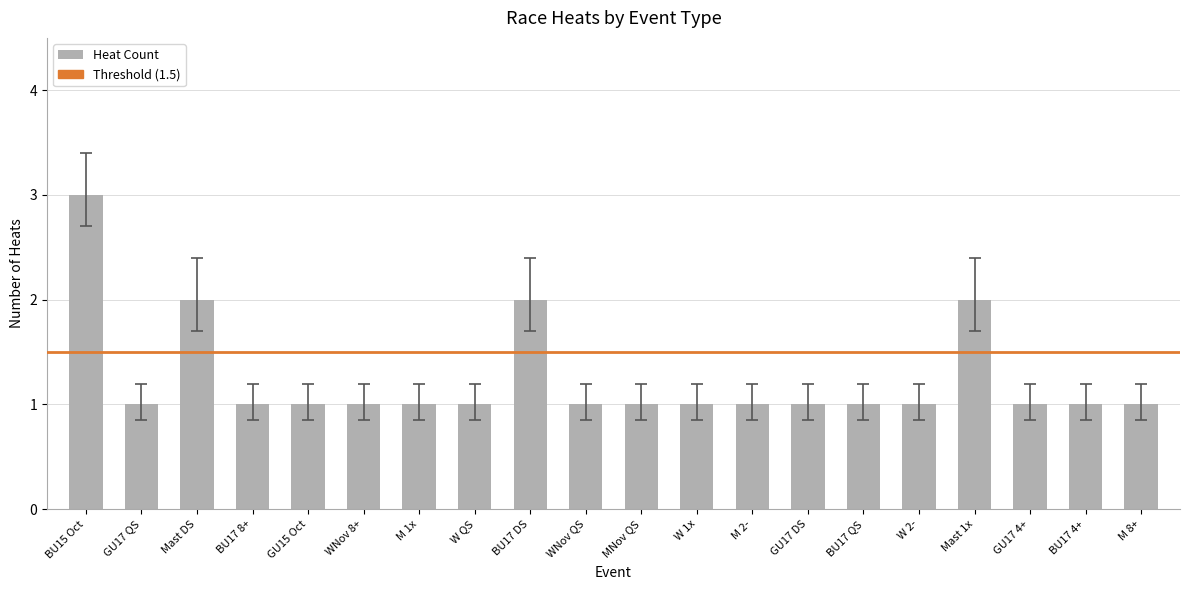

Which category has the highest value across all series?

BU15 Oct